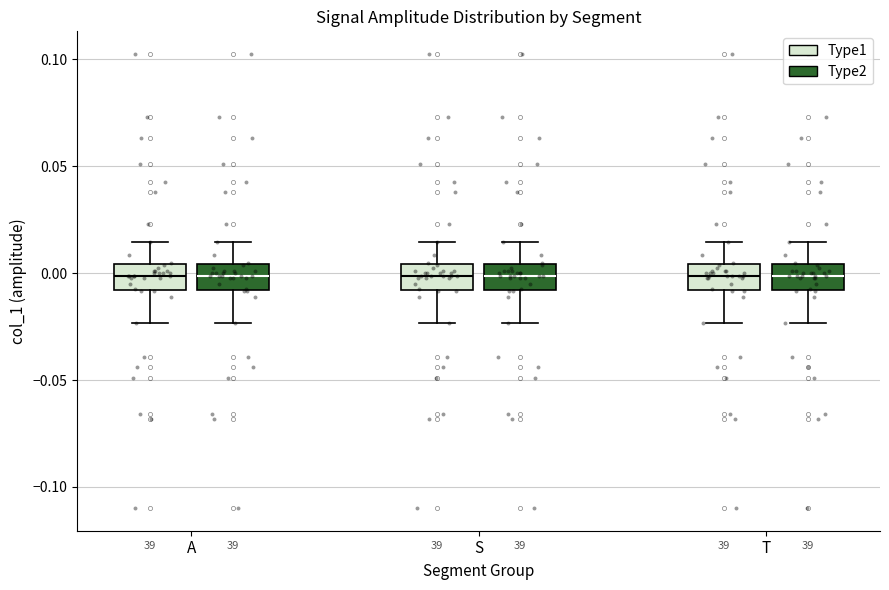

Reading left to right, read every box against the y-axis: the position of its median line, the range the box covers, and the ends of its whiskers. The values are not printed on the chart, so give them approximately, as read against the axis.

A (Type1): median 0.000, box -0.010 to 0.005, whiskers -0.025 to 0.015
A (Type2): median 0.000, box -0.010 to 0.005, whiskers -0.025 to 0.015
S (Type1): median 0.000, box -0.010 to 0.005, whiskers -0.025 to 0.015
S (Type2): median 0.000, box -0.010 to 0.005, whiskers -0.025 to 0.015
T (Type1): median 0.000, box -0.010 to 0.005, whiskers -0.025 to 0.015
T (Type2): median 0.000, box -0.010 to 0.005, whiskers -0.025 to 0.015